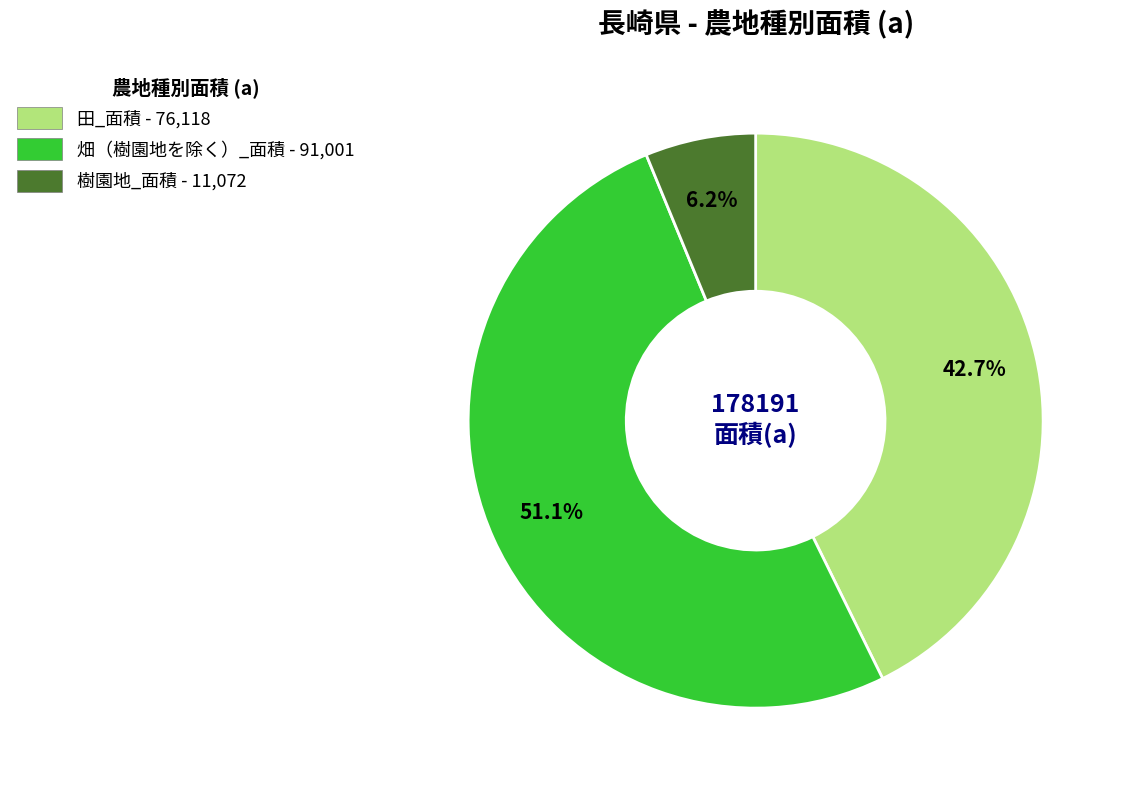

Is it true that 樹園地_面積 is 1% of the pie?

False